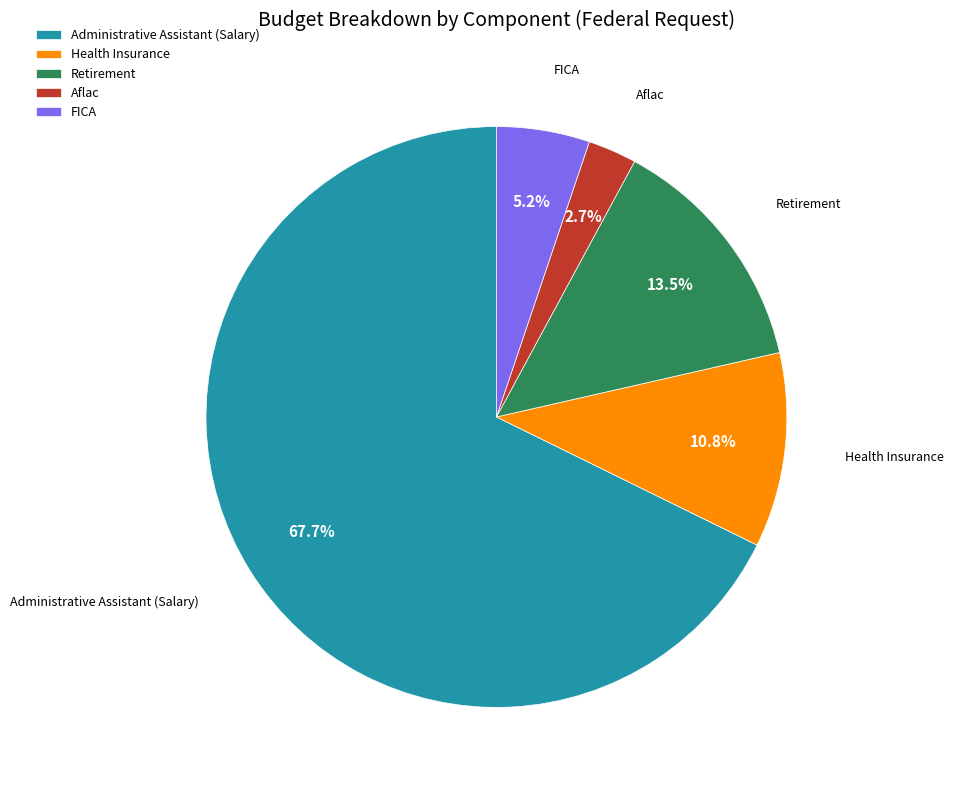

Rank the categories by value from highest to lowest.

Administrative Assistant (Salary), Retirement, Health Insurance, FICA, Aflac